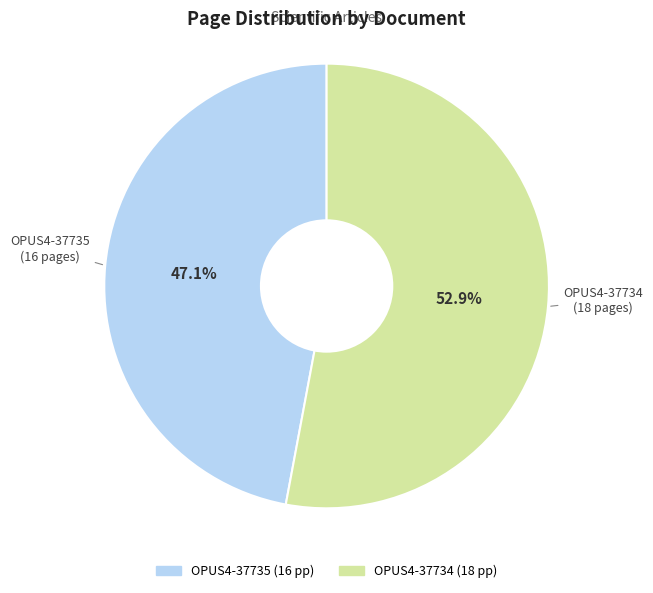

Count the number of slices in the pie.

2